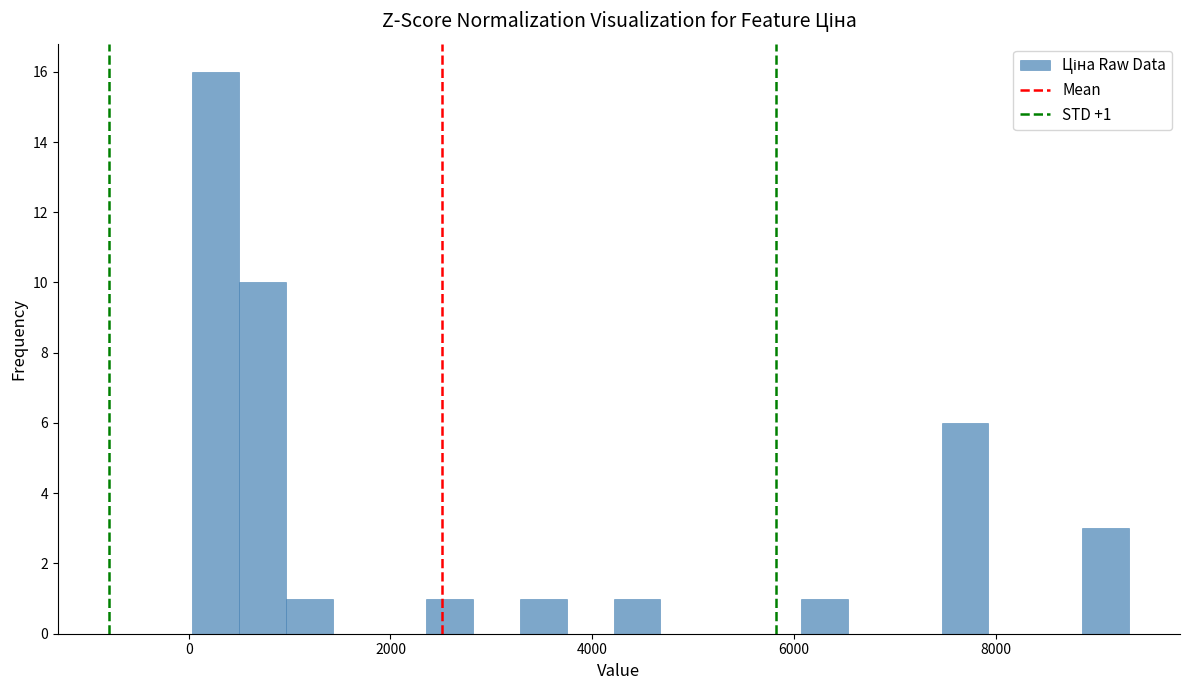

Around what value on the x-axis is the tallest bar? Give the approximate position of its centre, as read against the axis.

200